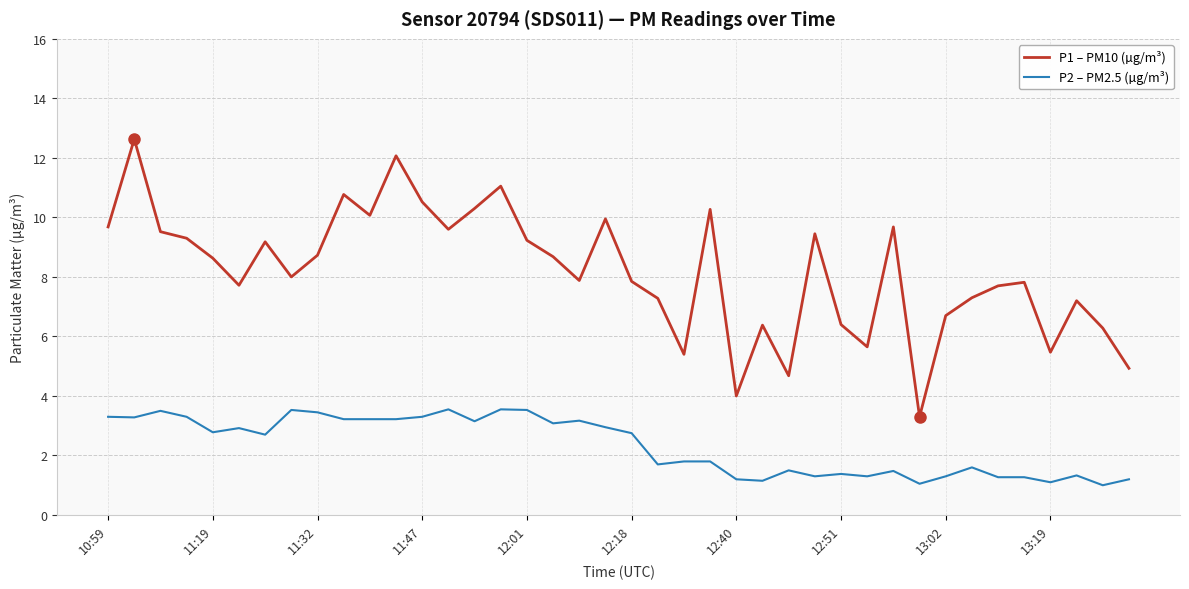

Which series has the largest total across all categories?

P1 – PM10 (µg/m³)